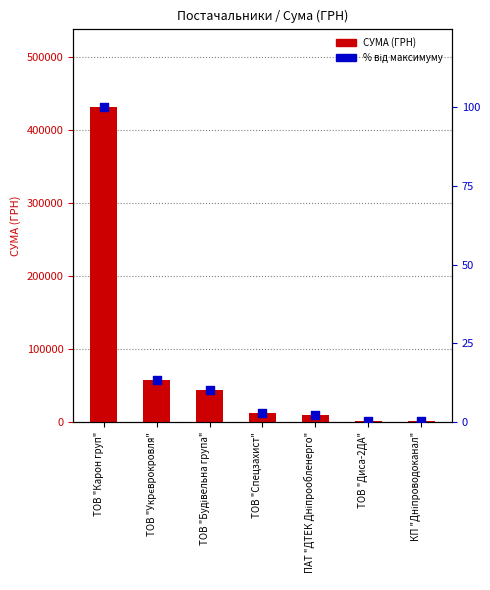

Is the value of % від максимуму at ТОВ "Будівельна група" greater than the value of СУМА (ГРН) at ТОВ "Карон груп"?

No